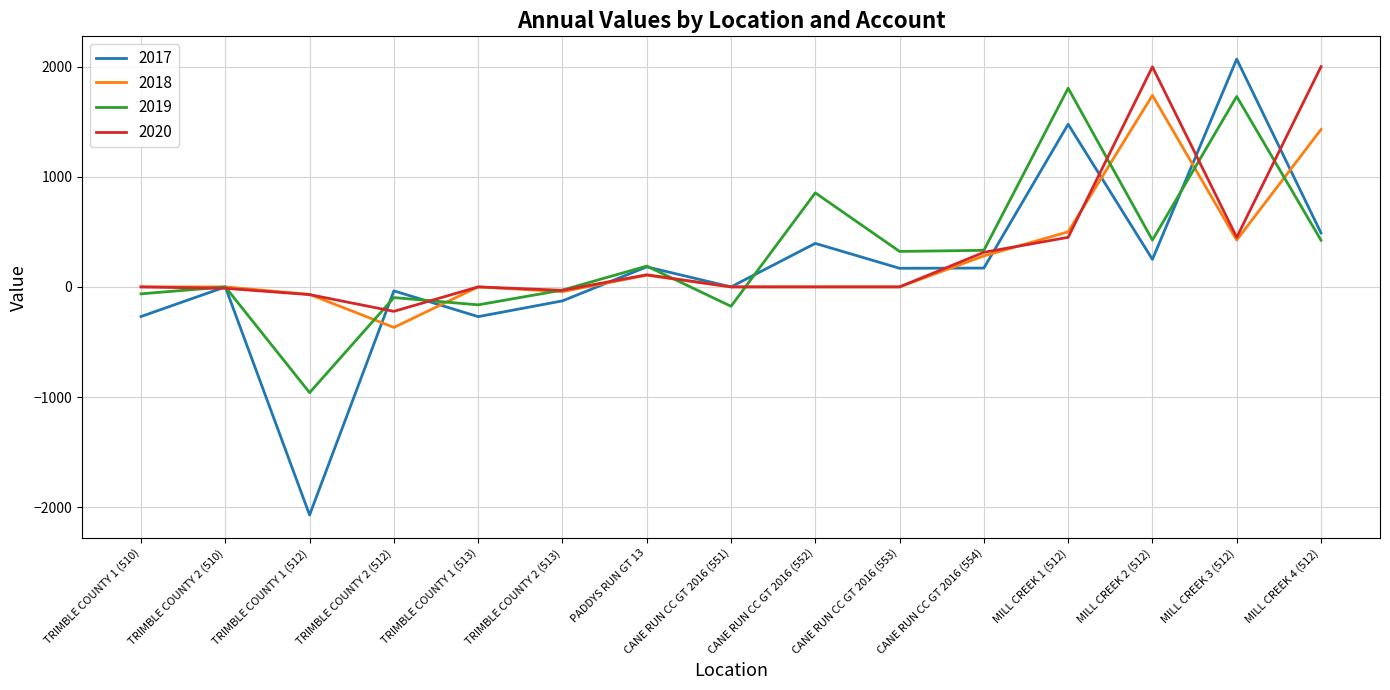

Between TRIMBLE COUNTY 2 (512) and MILL CREEK 2 (512), which series saw the biggest shift?

2020